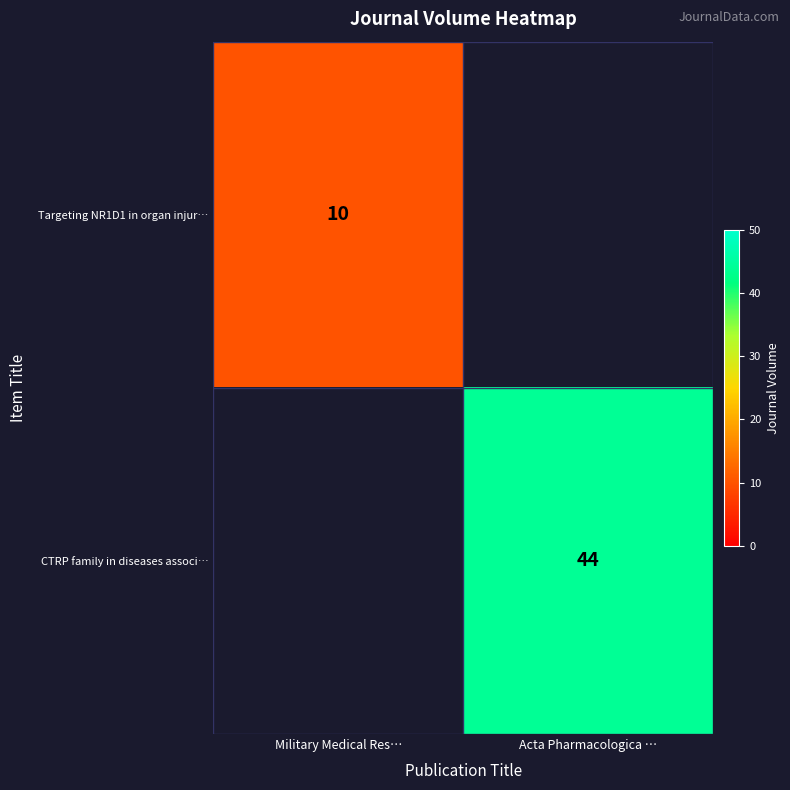

True or false: CTRP family in diseases associ… has a value of 59 at Acta Pharmacologica ….

False